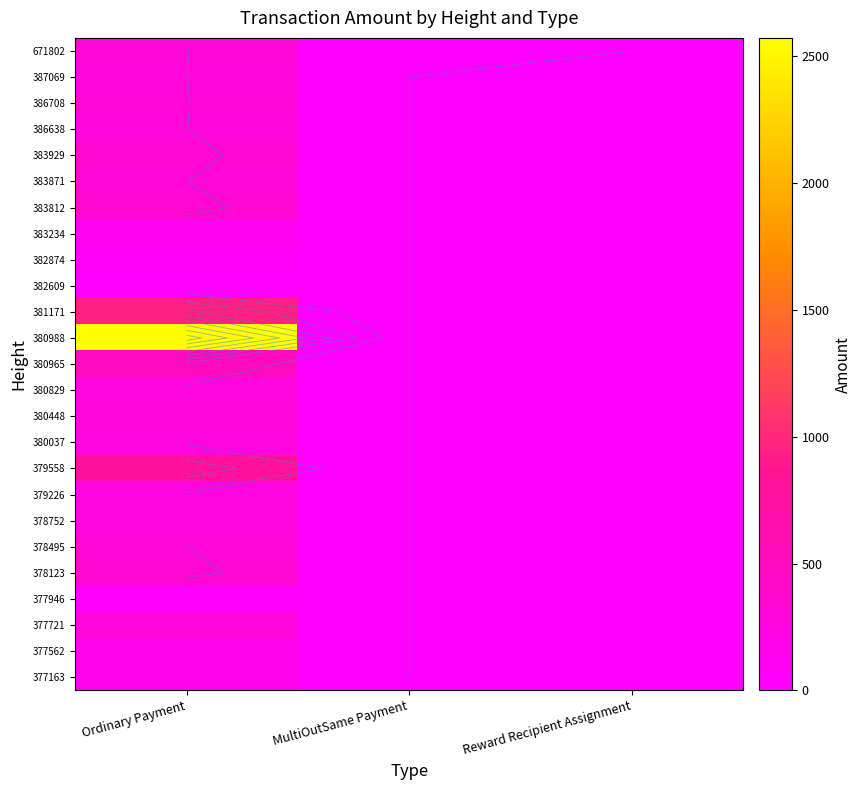

At MultiOutSame Payment, list the series in order from largest to smallest.

671802, 387069, 386708, 386638, 383929, 383871, 383812, 383234, 382874, 382609, 381171, 380988, 380965, 380829, 380448, 380037, 379558, 379226, 378752, 378495, 378123, 377946, 377721, 377562, 377163